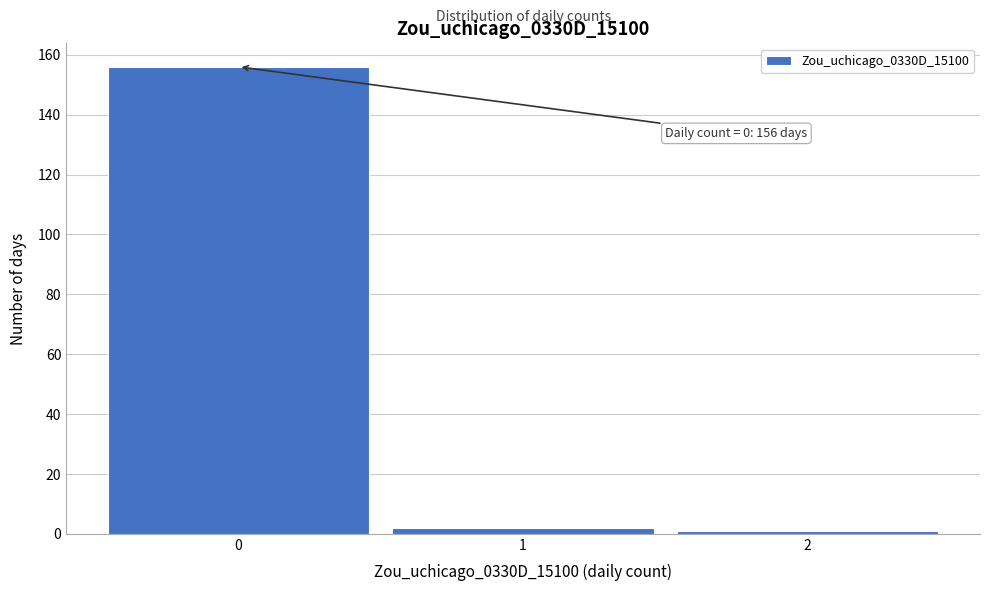

Over which range of the x-axis is the bar tallest?

-0.5 to 0.5